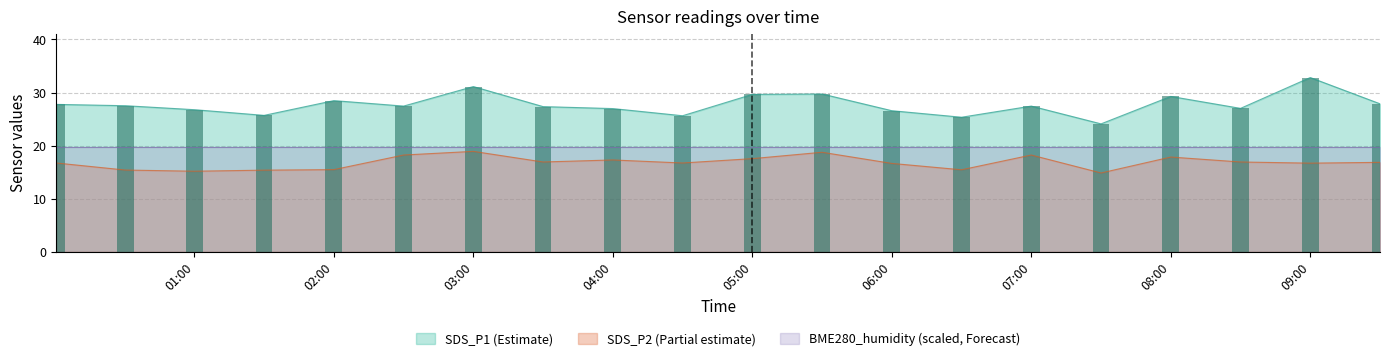

What is the lowest value of the SDS_P1 (Estimate) series?

24.1